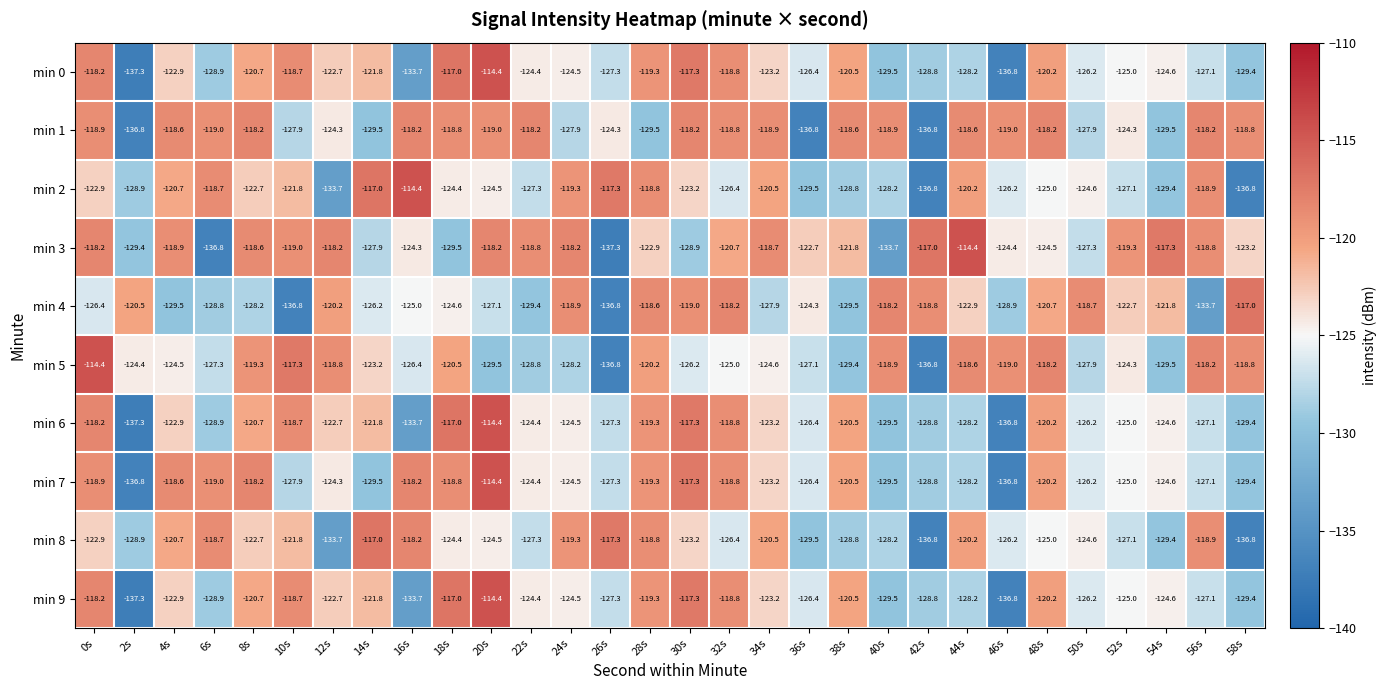

Rank the categories by min 6 value from highest to lowest.

20s, 18s, 30s, 0s, 10s, 32s, 28s, 48s, 38s, 8s, 14s, 12s, 4s, 34s, 22s, 24s, 54s, 52s, 50s, 36s, 56s, 26s, 44s, 42s, 6s, 58s, 40s, 16s, 46s, 2s